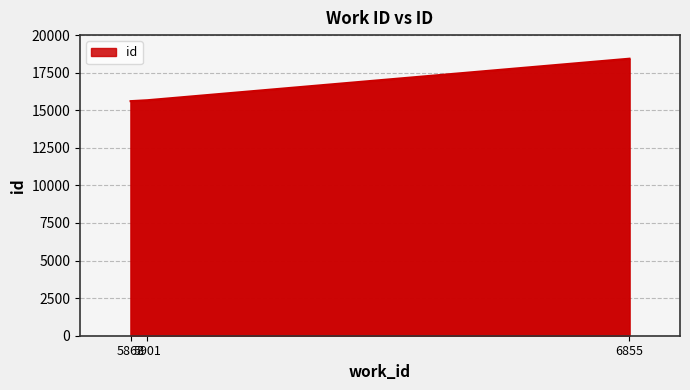

Which category has the highest value across all series?

6855